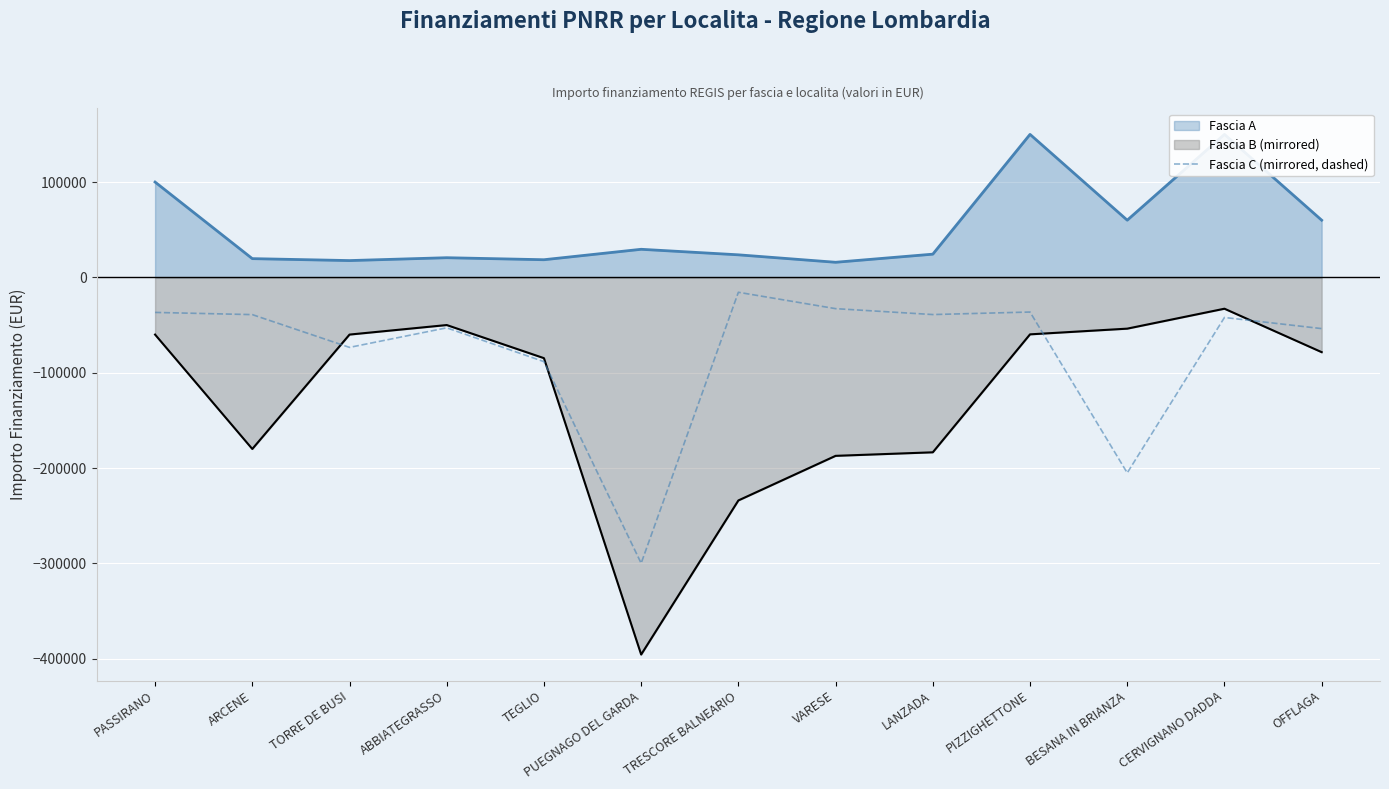

Where does the data first go above -42066?

PASSIRANO